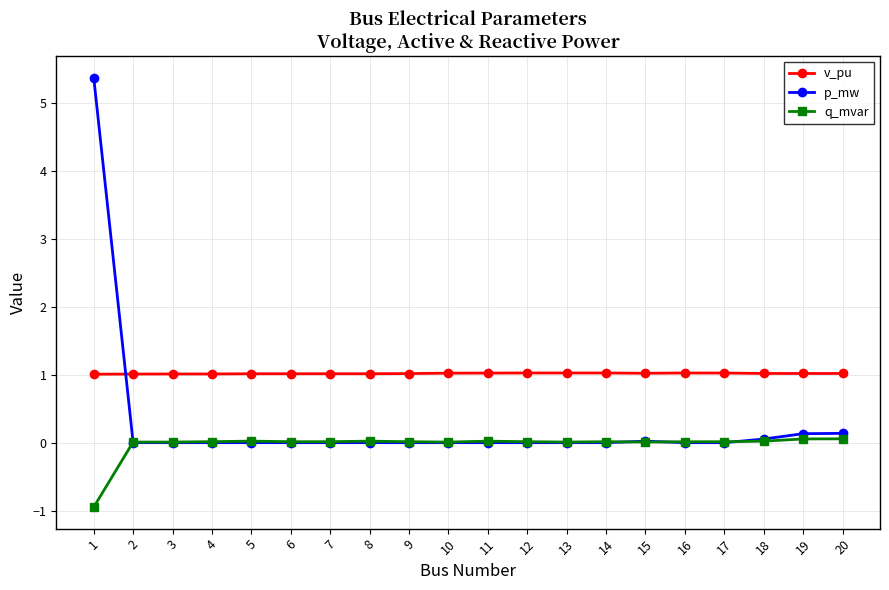

What is the minimum value shown in the chart?

-0.9